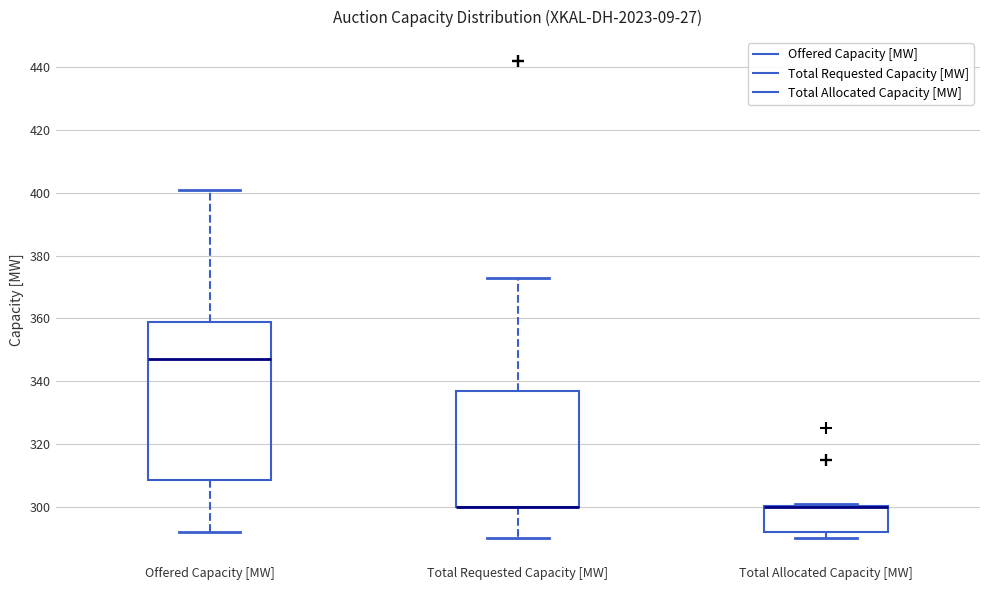

Reading left to right, read every box against the y-axis: the position of its median line, the range the box covers, and the ends of its whiskers. The values are not printed on the chart, so give them approximately, as read against the axis.

Offered Capacity [MW]: median 348, box 308 to 358, whiskers 292 to 402
Total Requested Capacity [MW]: median 300 (drawn on the box's lower edge), box 300 to 338, whiskers 290 to 374
Total Allocated Capacity [MW]: median 300 (drawn on the box's upper edge), box 292 to 300, whiskers 290 to 302